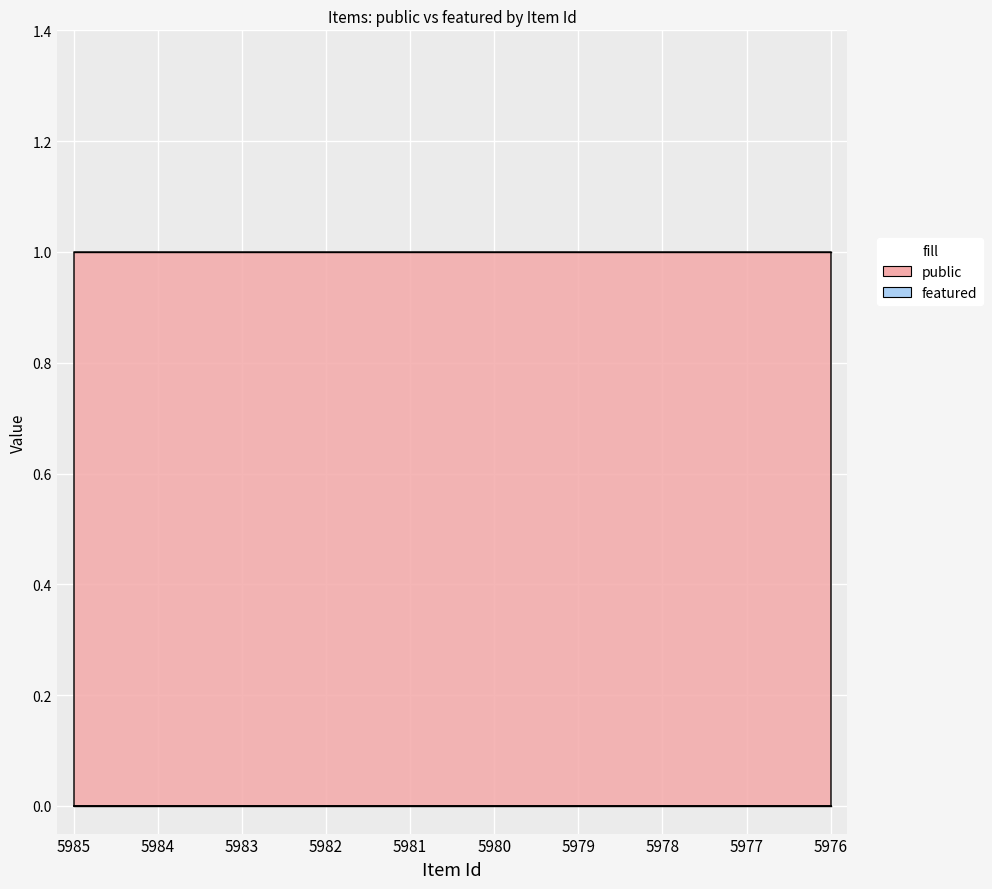

True or false: featured and public cross at least once.

False